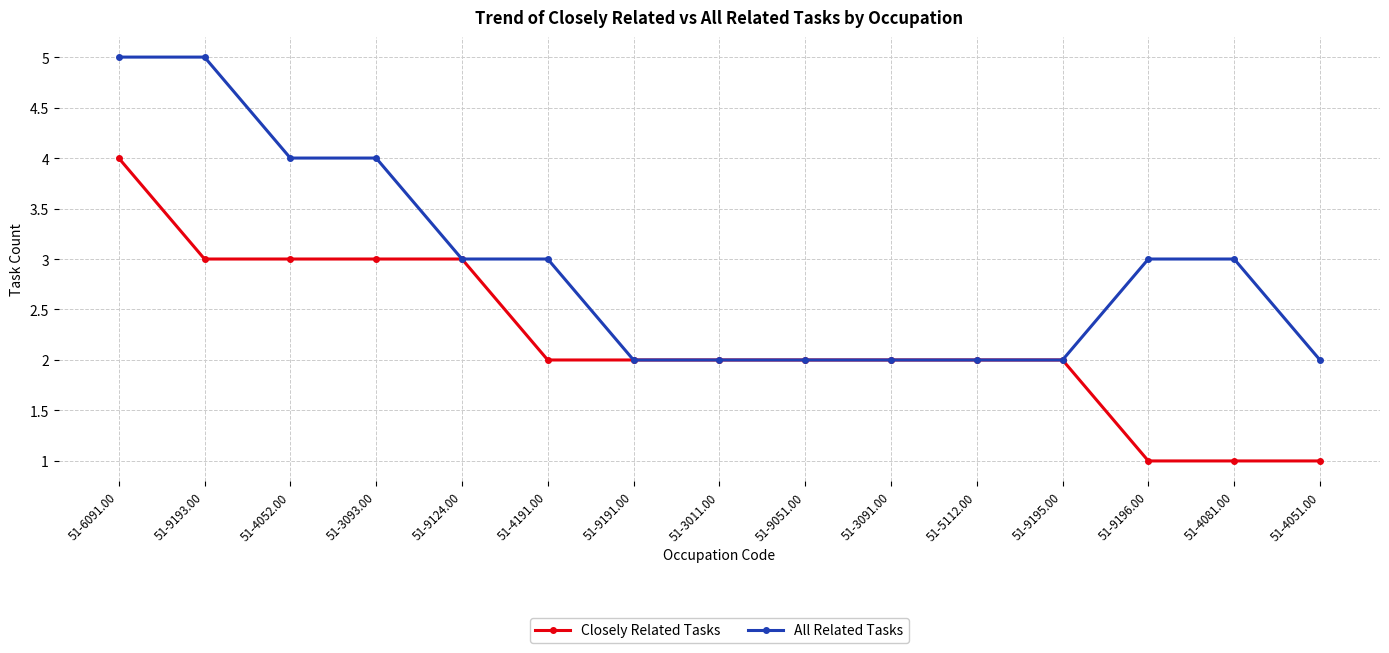

What is the greatest value displayed?

5